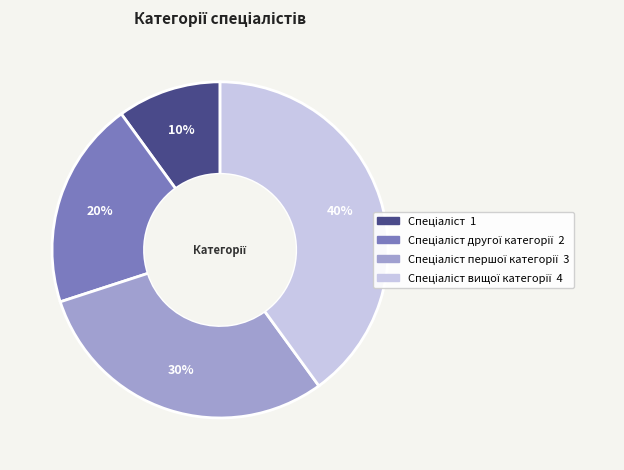

To the nearest percent, what is the average slice percentage?

25%